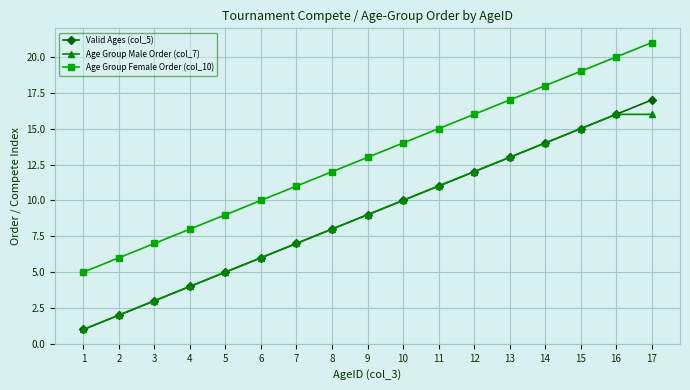

How many distinct data groups are displayed?

3